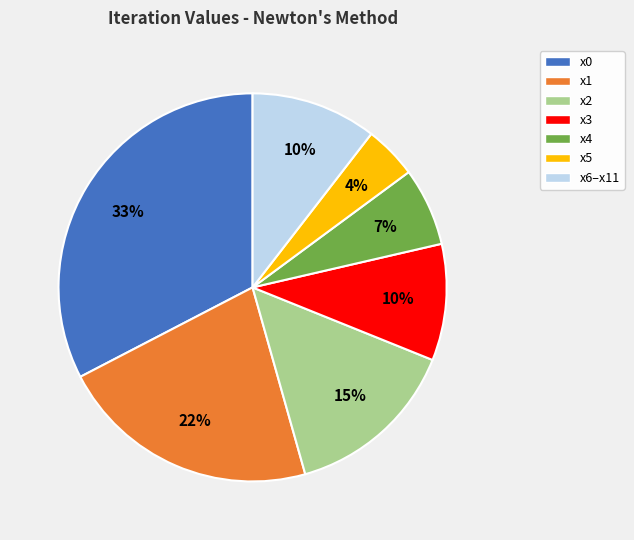

To the nearest percent, what is the average slice percentage?

14%